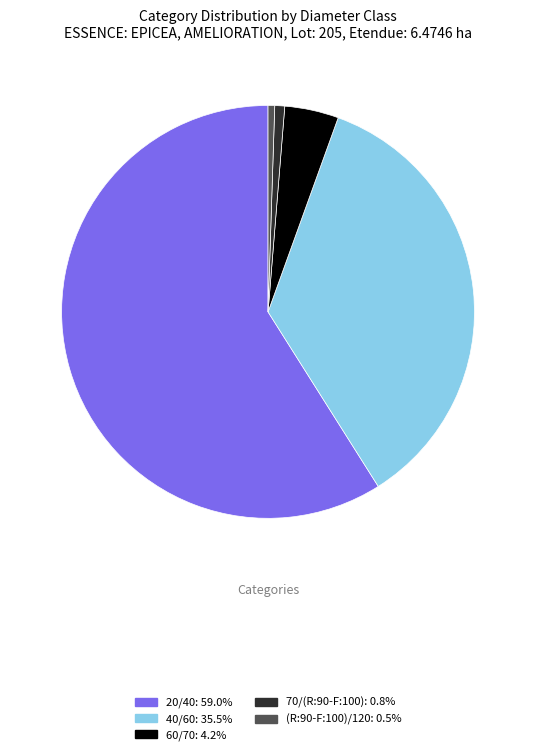

Do 70/(R:90-F:100): 0.8% and 20/40: 59.0% together represent more than half of the pie?

Yes